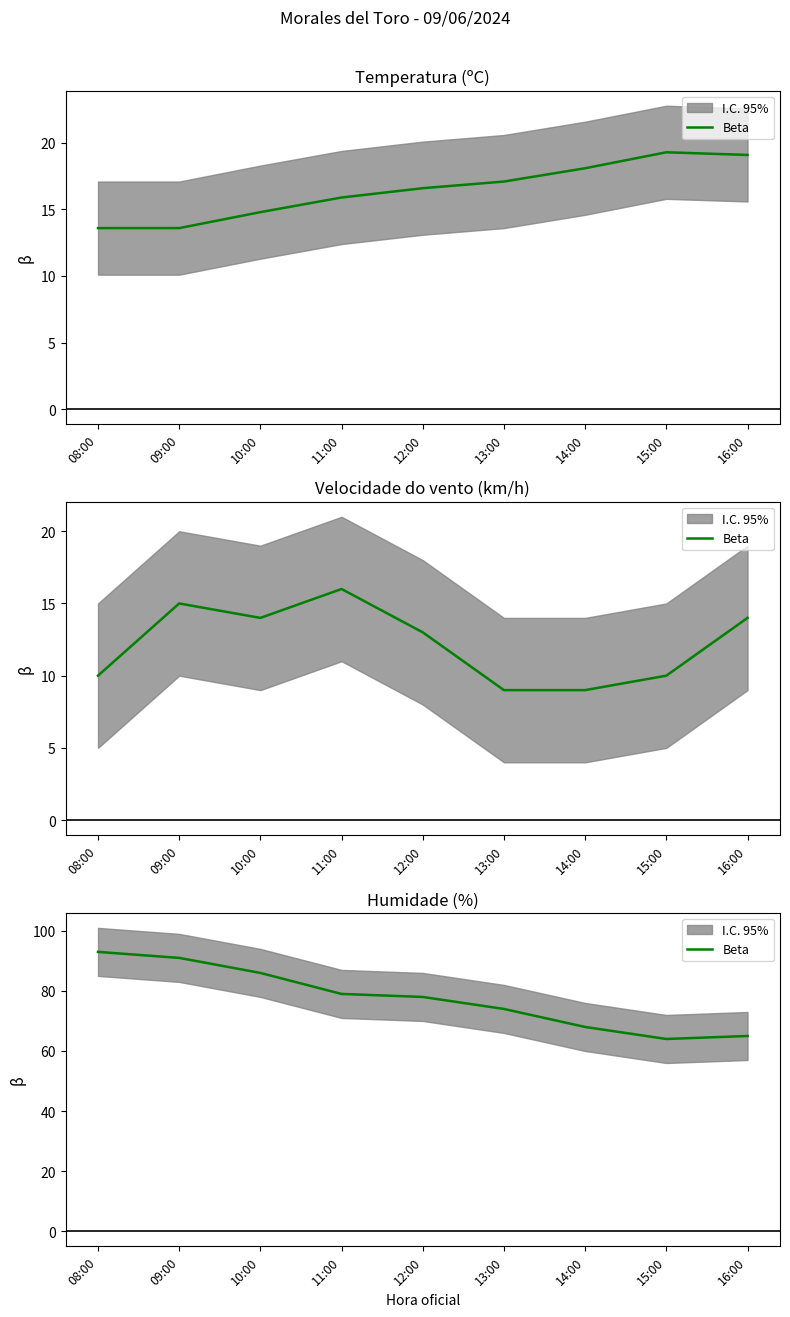

How many points are lower than both their immediate neighbors (excluding endpoints)?

1